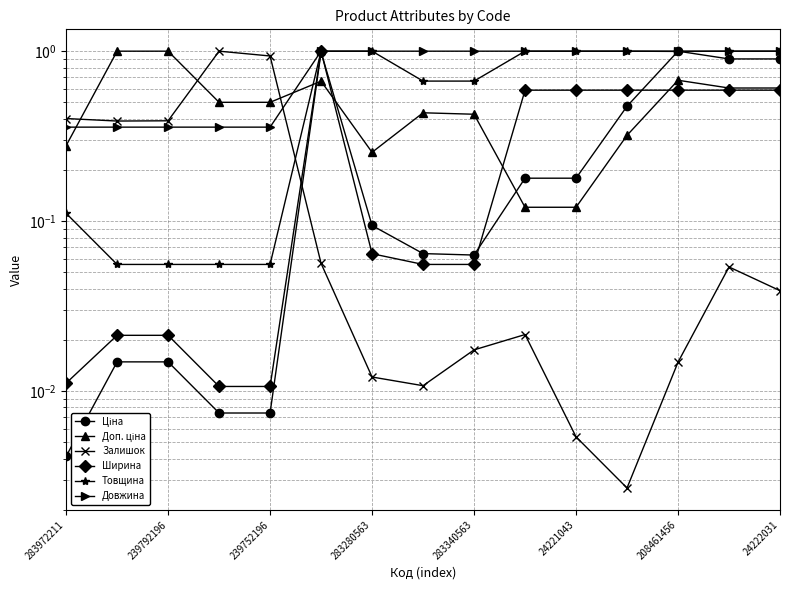

True or false: Залишок and Доп. ціна intersect in this chart.

True